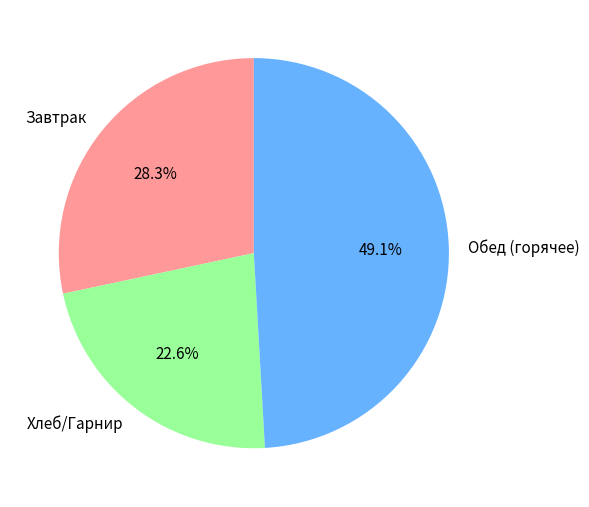

Approximately how many times larger is the value at Завтрак compared to Обед (горячее)?

0.6